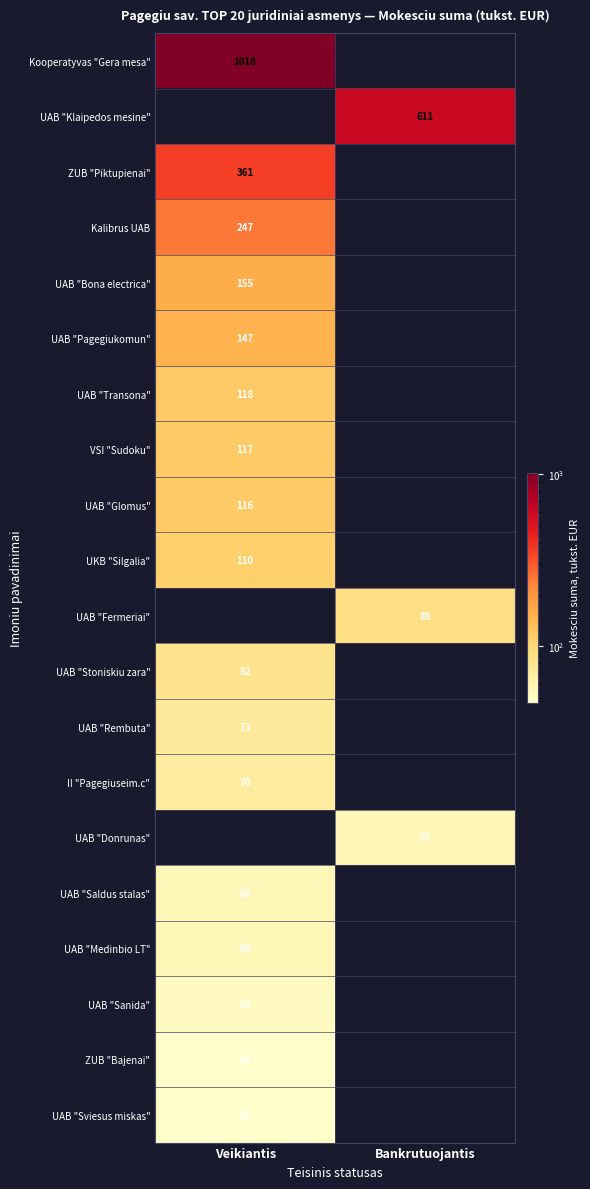

The value of ZUB "Piktupienai" at Veikiantis is 361. True or false?

True